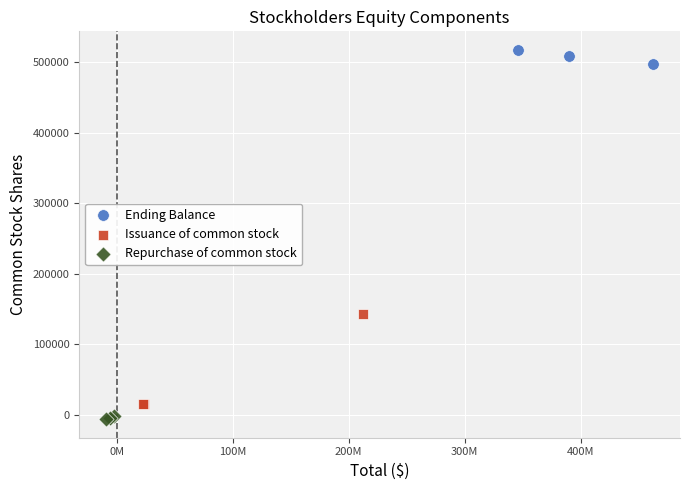

Which series reaches the maximum Y coordinate?

Ending Balance